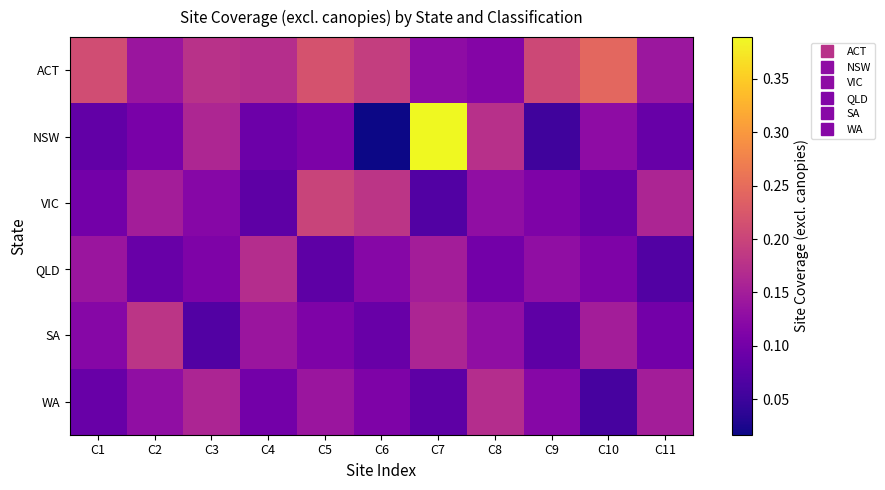

Rank the series by their maximum value, from highest to lowest.

NSW, ACT, VIC, SA, QLD, WA